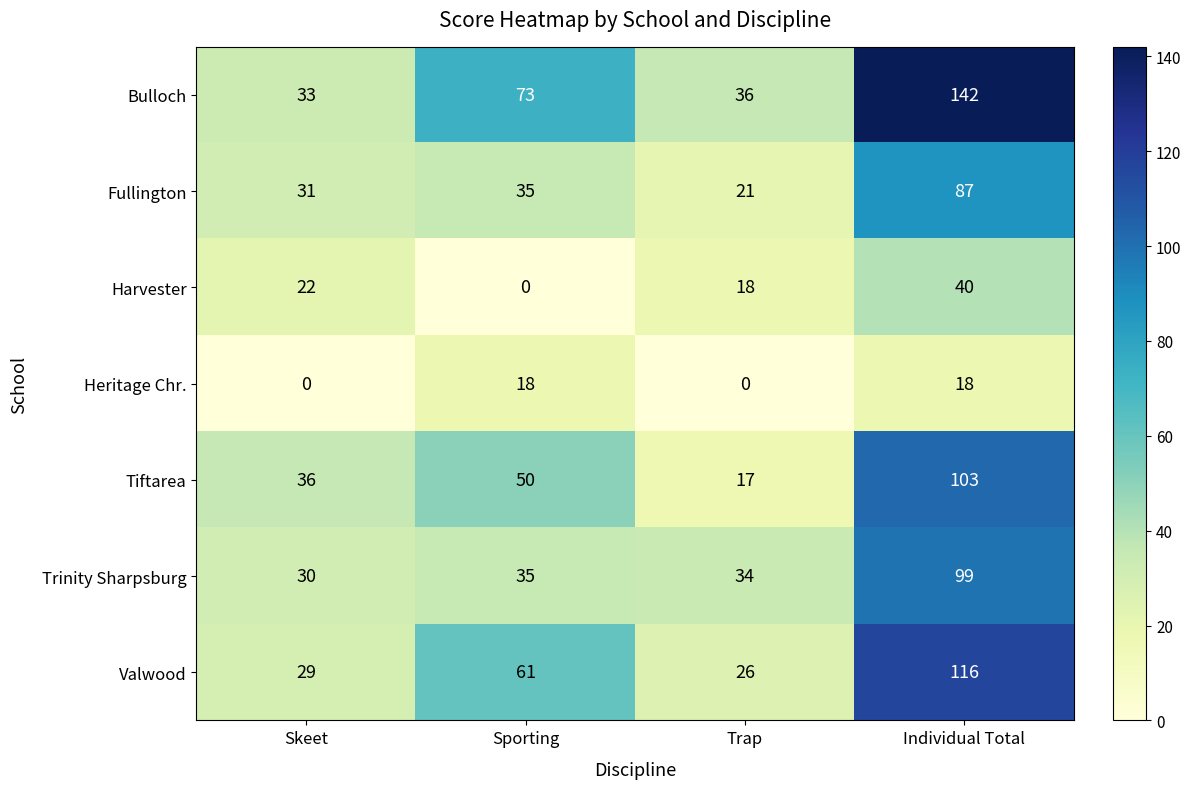

What is the total value across all series at Individual Total?

605